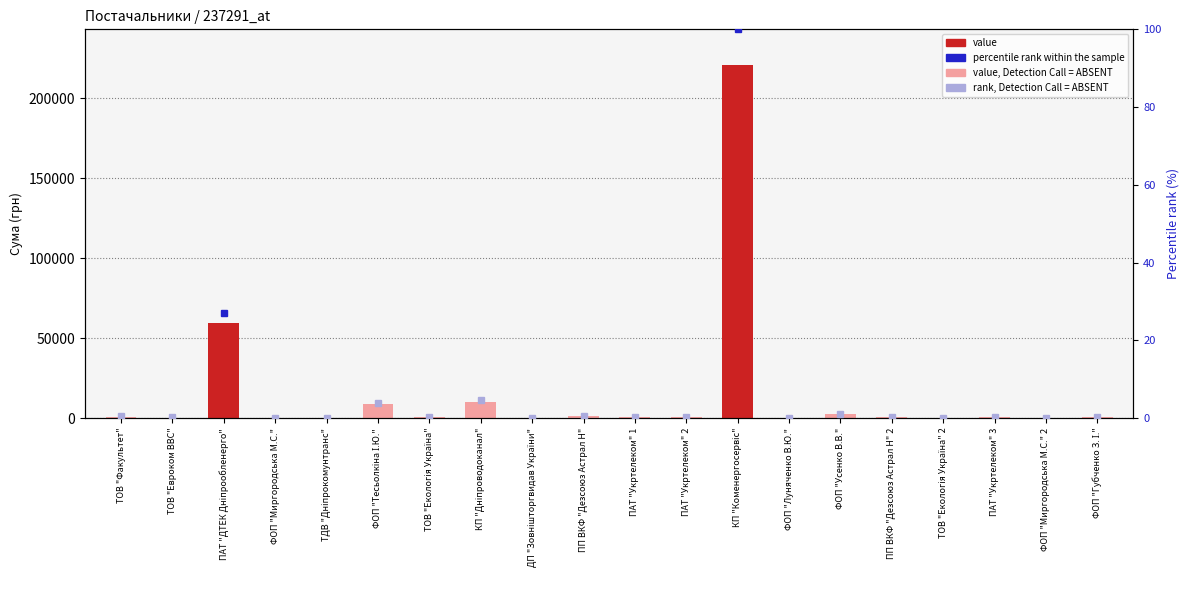

The value at ПАТ "Укртелеком" 1 is 379.5. True or false?

True